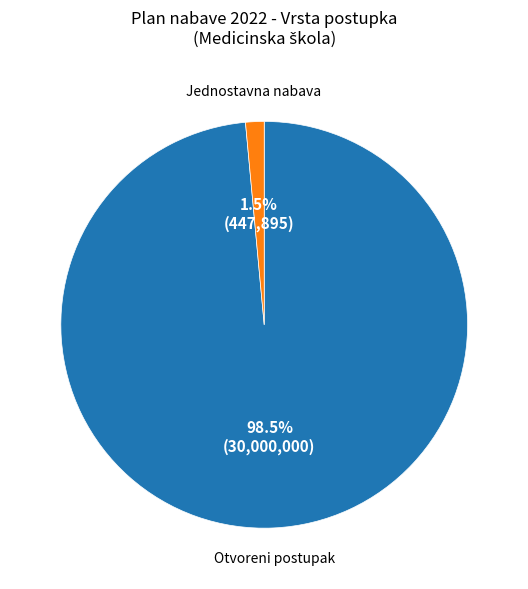

Which slice is the largest?

Otvoreni postupak